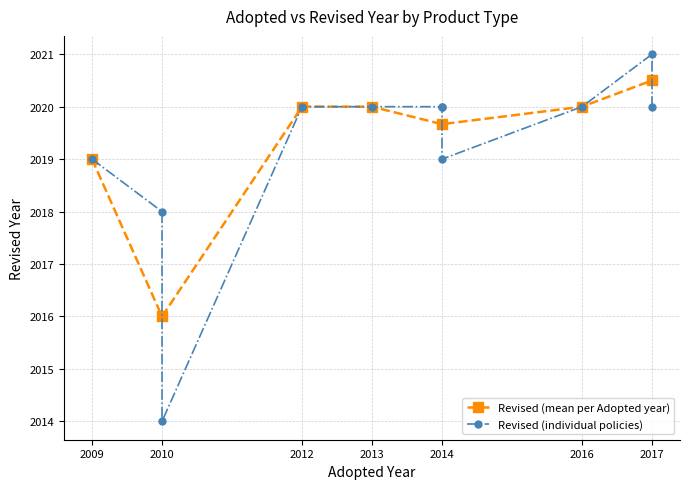

Count the values in the range 2019 to 2020.

8